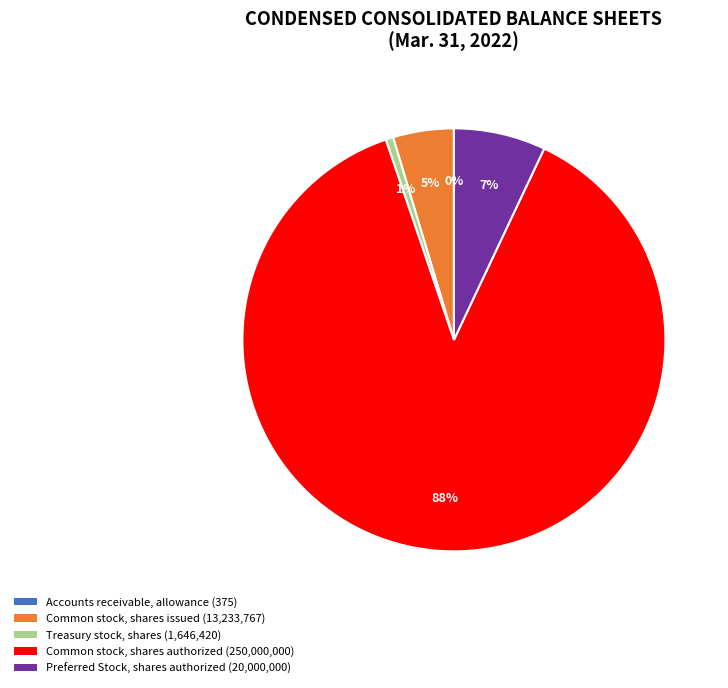

Does Treasury stock, shares account for over 50% of the chart?

No